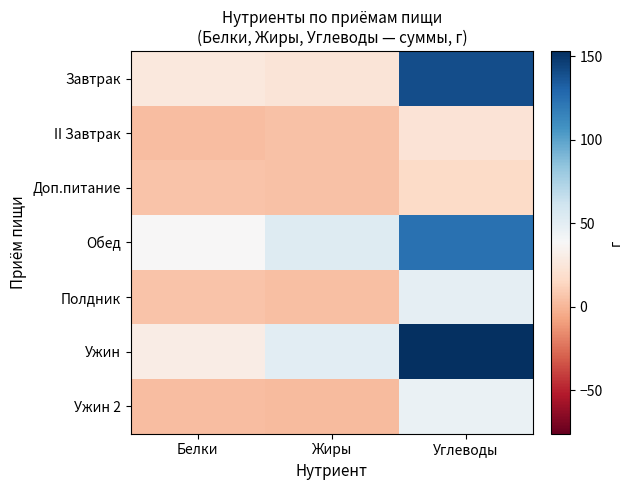

Which series changed the most between Белки and Углеводы?

Ужин